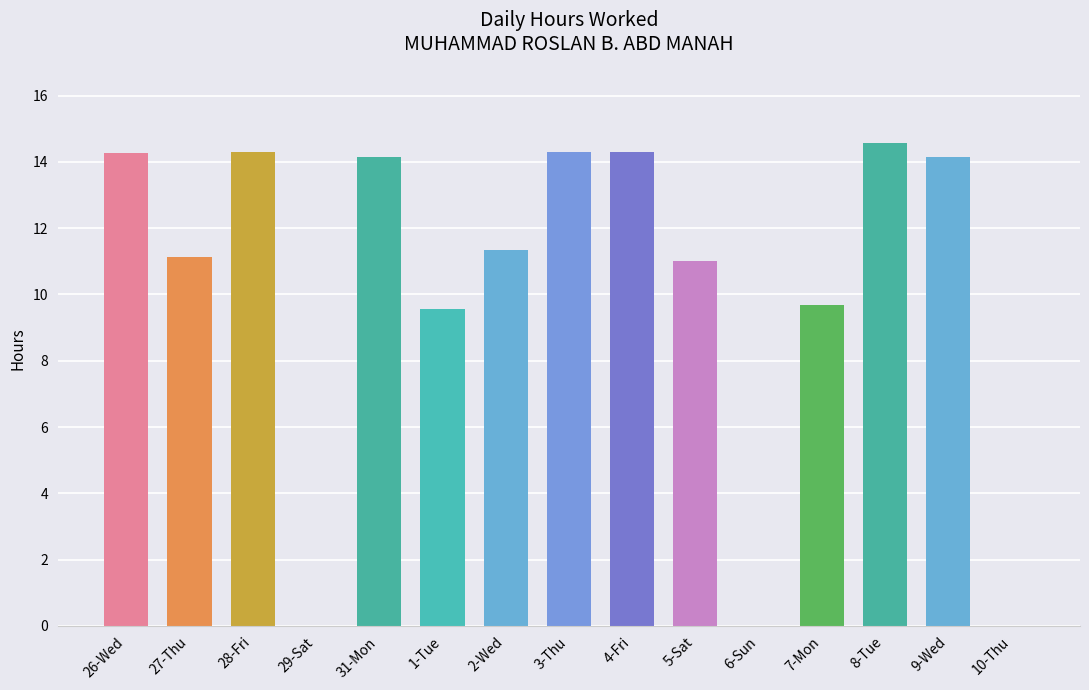

Is it true that the value at 6-Sun is 0.0?

True